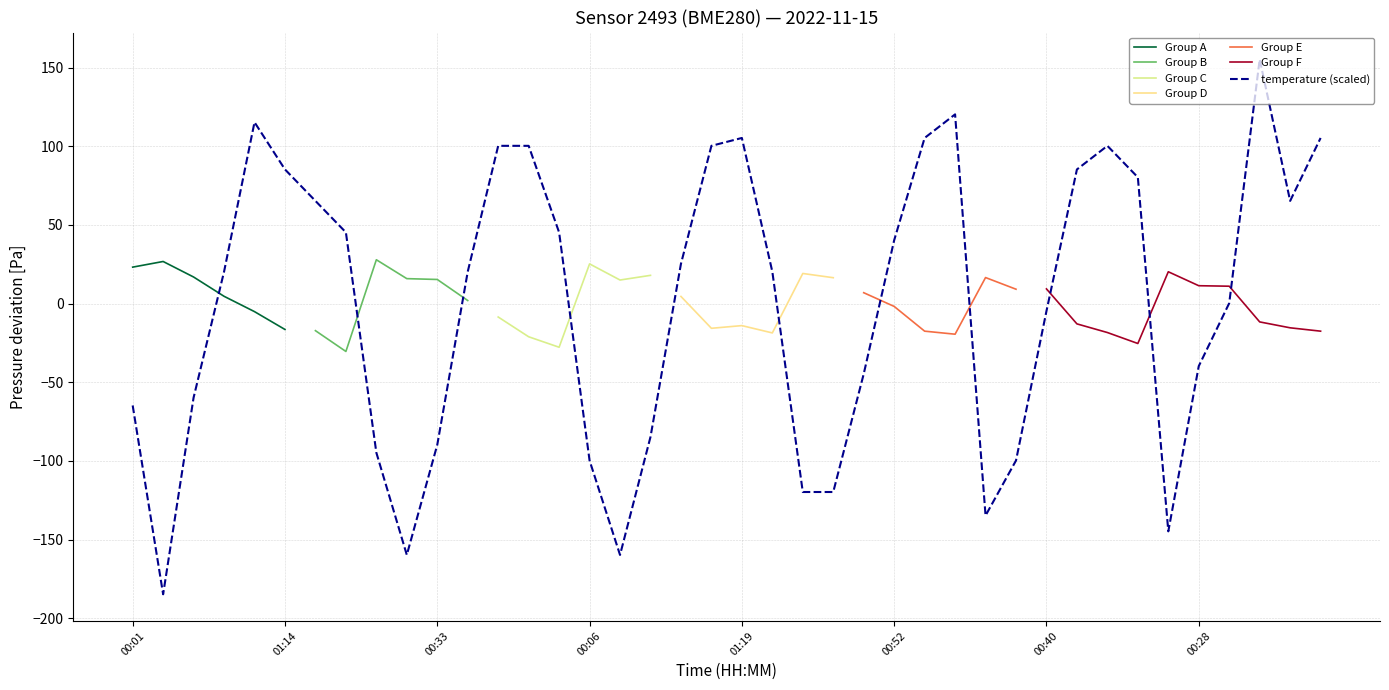

Is this an area chart (filled region under the line)?

No